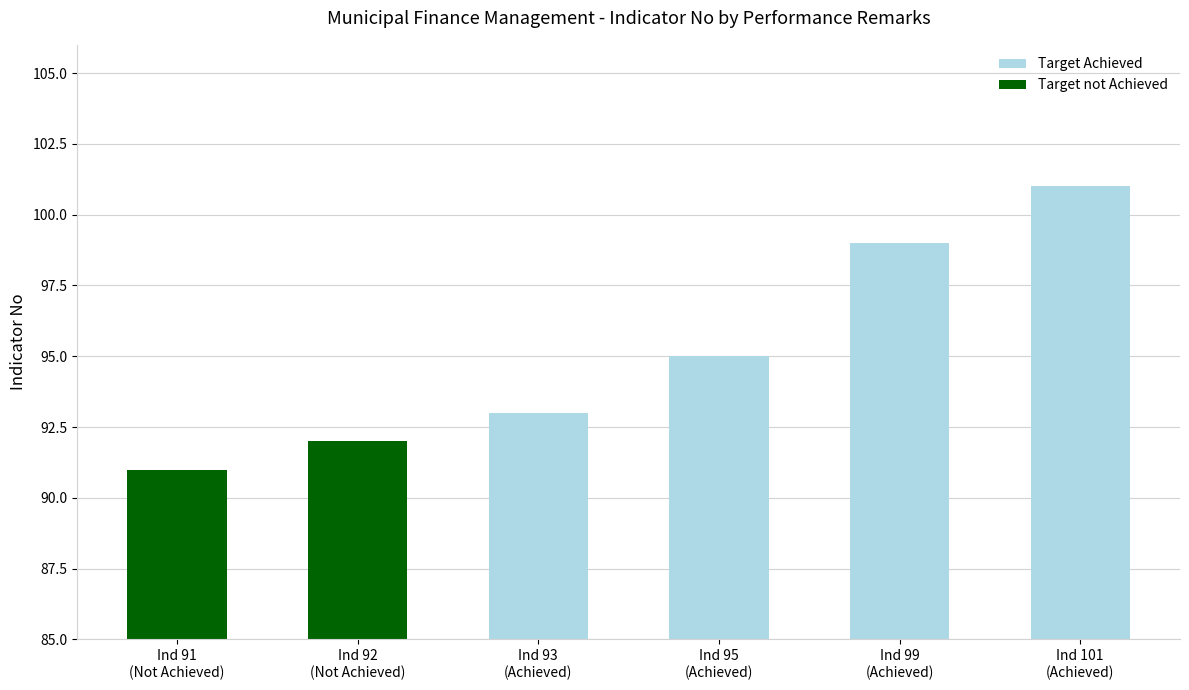

What is the greatest value displayed?

101